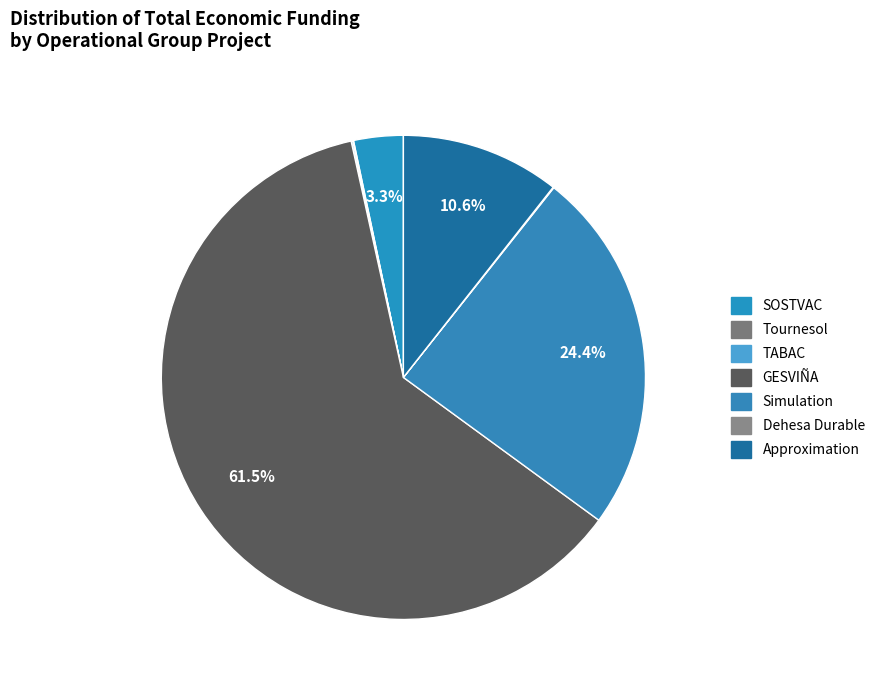

To the nearest percent, what is the average slice percentage?

14%